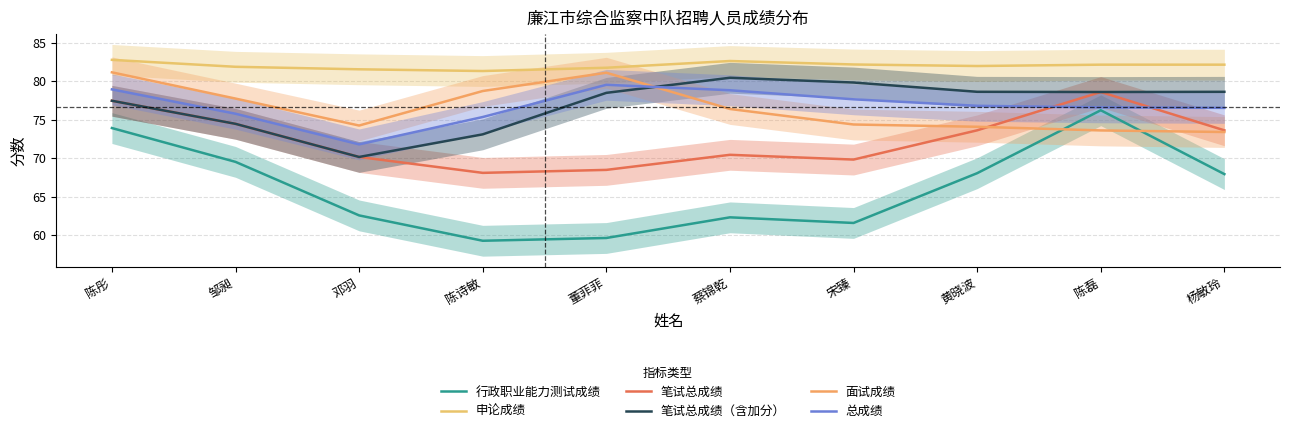

True or false: 总成绩 and 行政职业能力测试成绩 cross at least once.

False